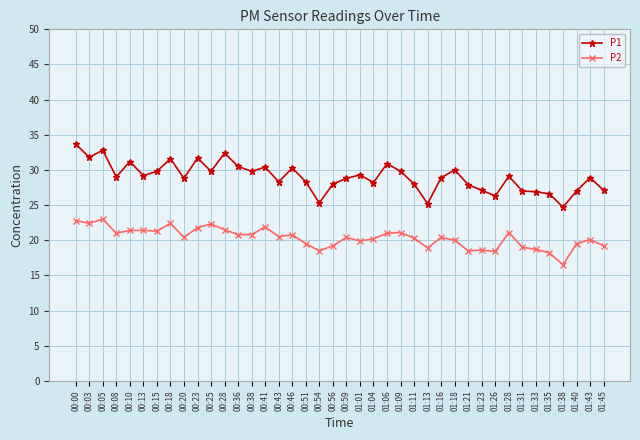

Rank the series by their average value, from highest to lowest.

P1, P2